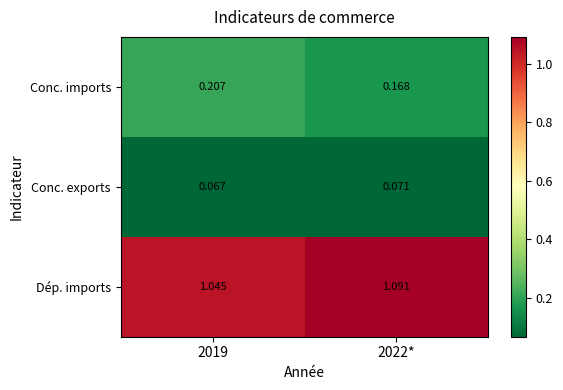

Rank the series by their maximum value, from highest to lowest.

Dép. imports, Conc. imports, Conc. exports